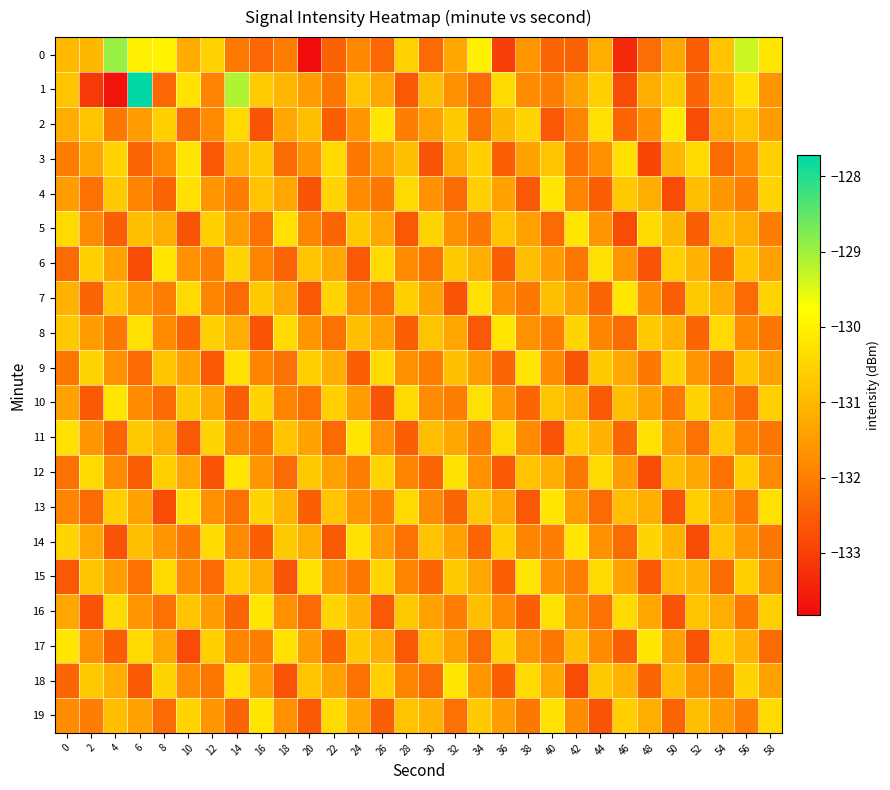

What is the total value across all series at 36?

-2631.2